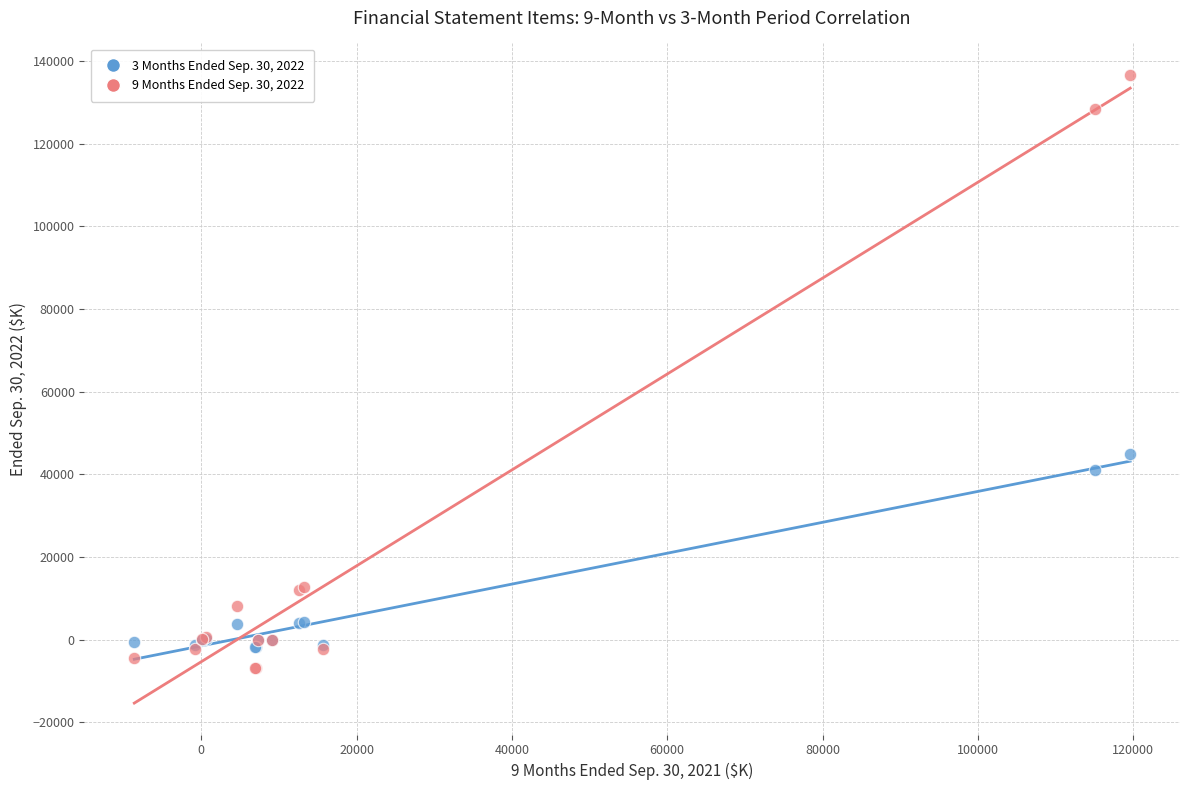

Which series has the widest spread of Y values?

9 Months Ended Sep. 30, 2022